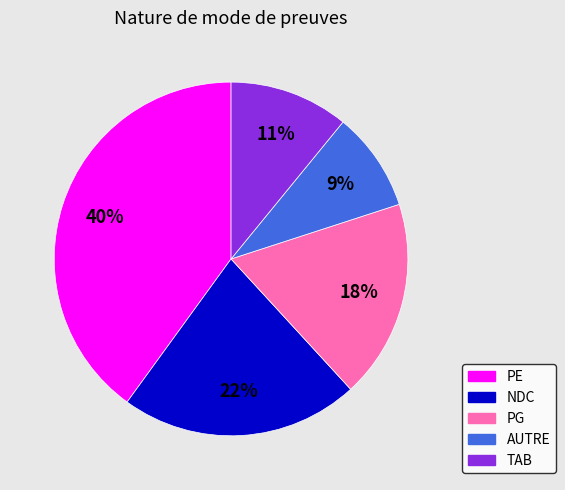

True or false: NDC accounts for 34% of the total.

False